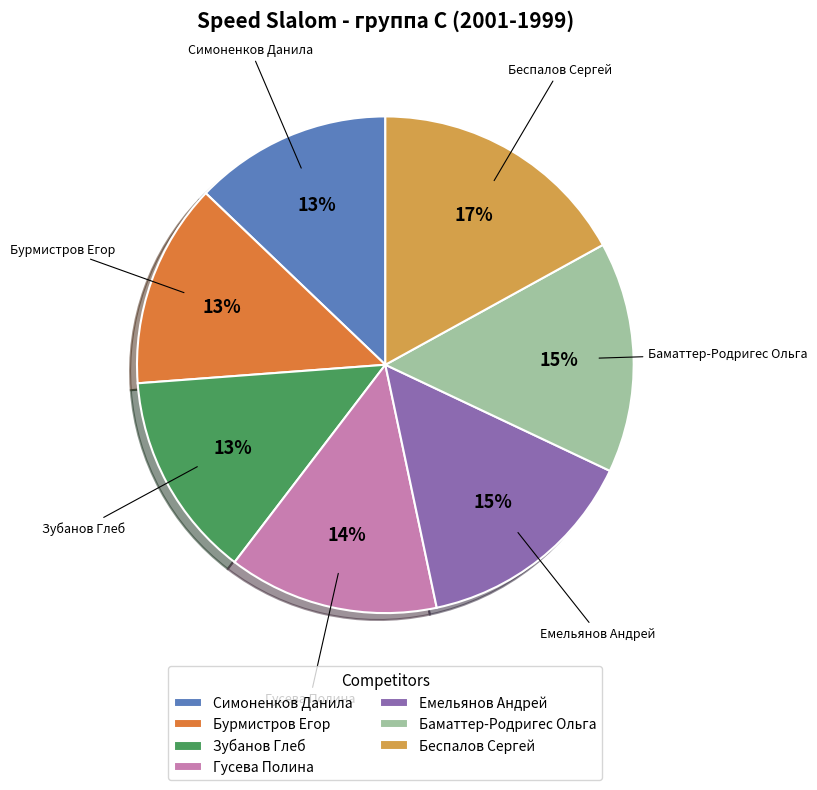

What is the largest slice in the pie chart?

Беспалов Сергей